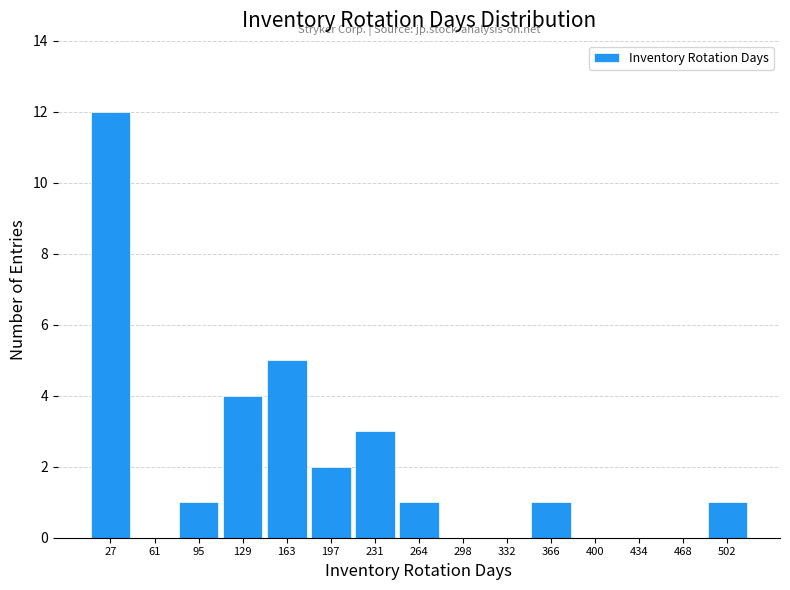

How tall is the bar that spans 180 to 215 on the x-axis? Neither the bar edges nor the heights are printed on the chart, so give them approximately, as read against the axes.

2